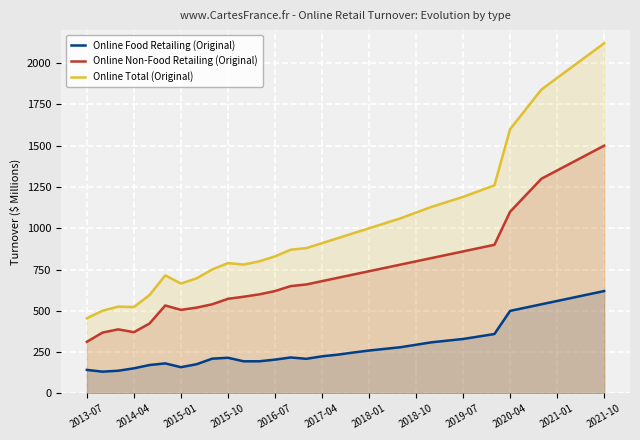

The value of Online Non-Food Retailing (Original) at 2019-07 is 860.0. True or false?

True